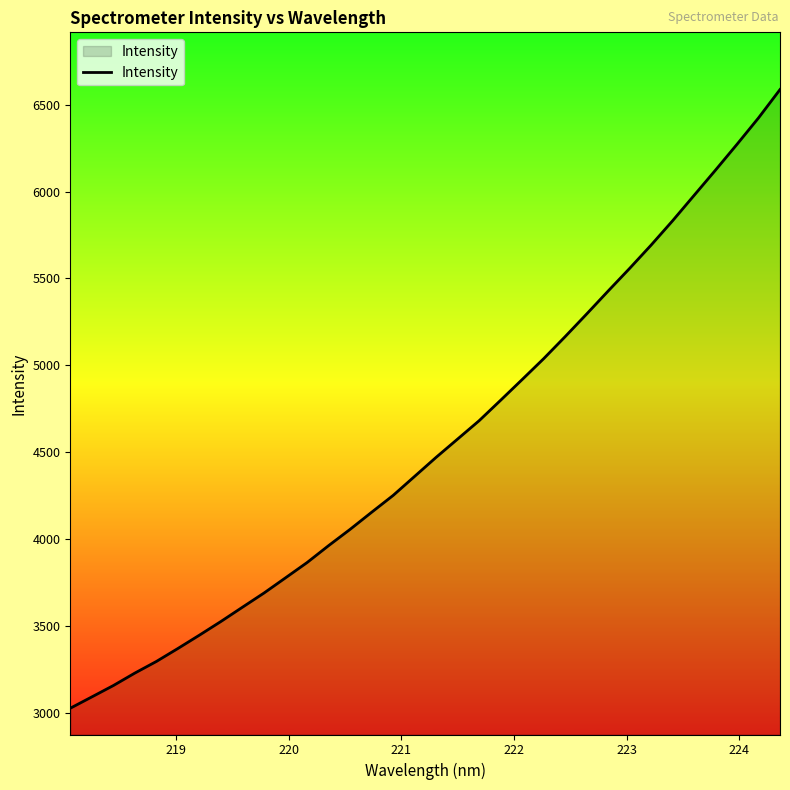

What is the greatest value displayed?

6586.9